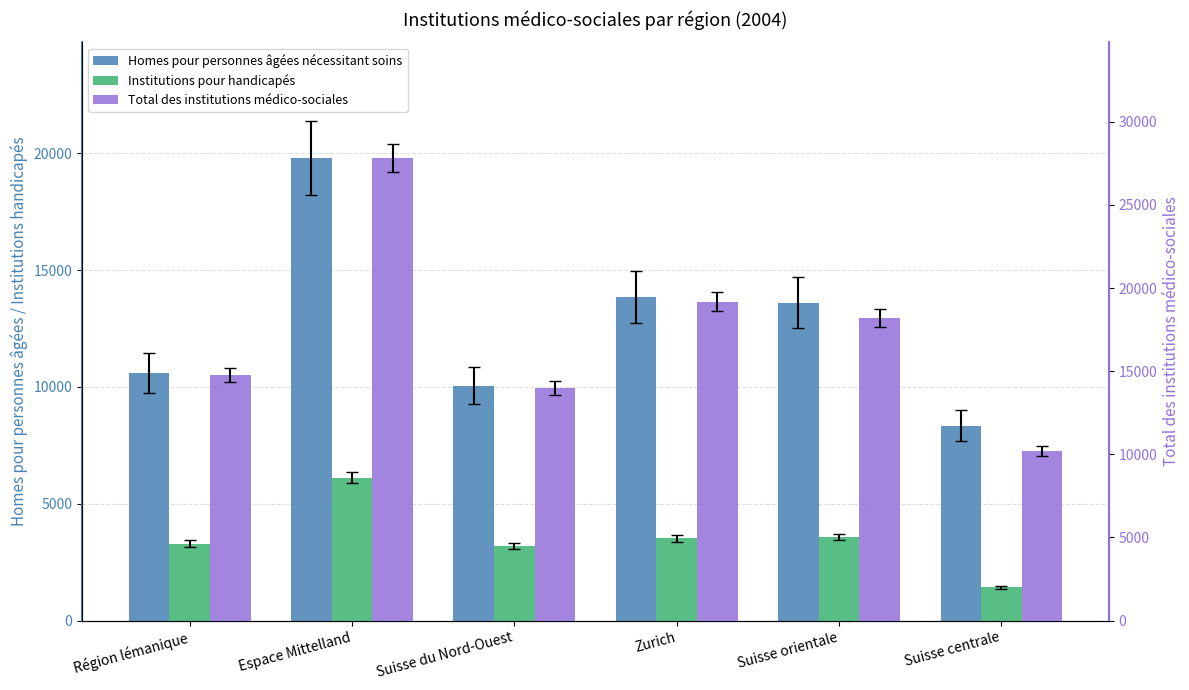

What position from the right is Espace Mittelland?

5